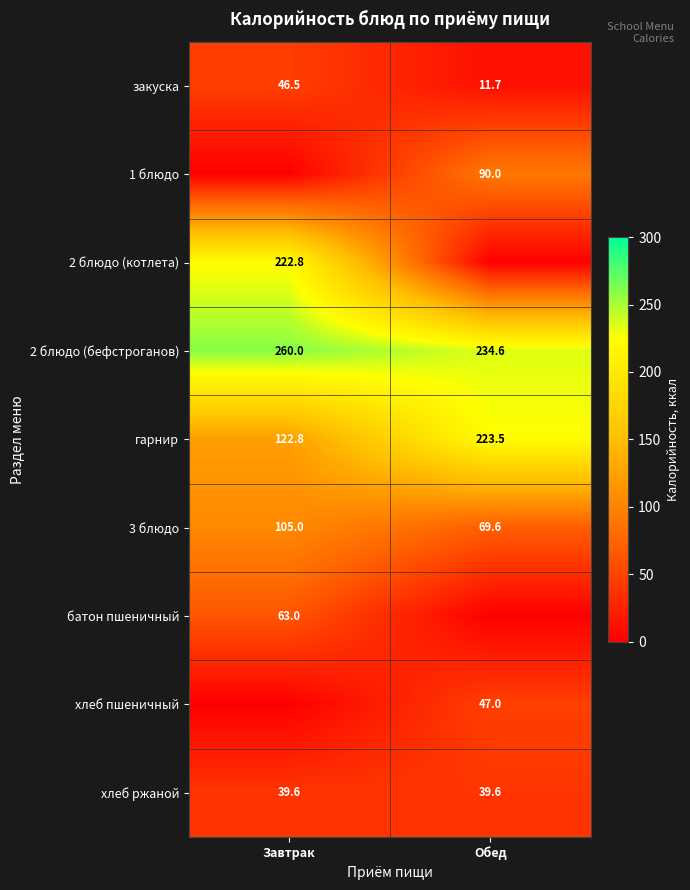

What is the lowest value of the хлеб ржаной series?

39.6